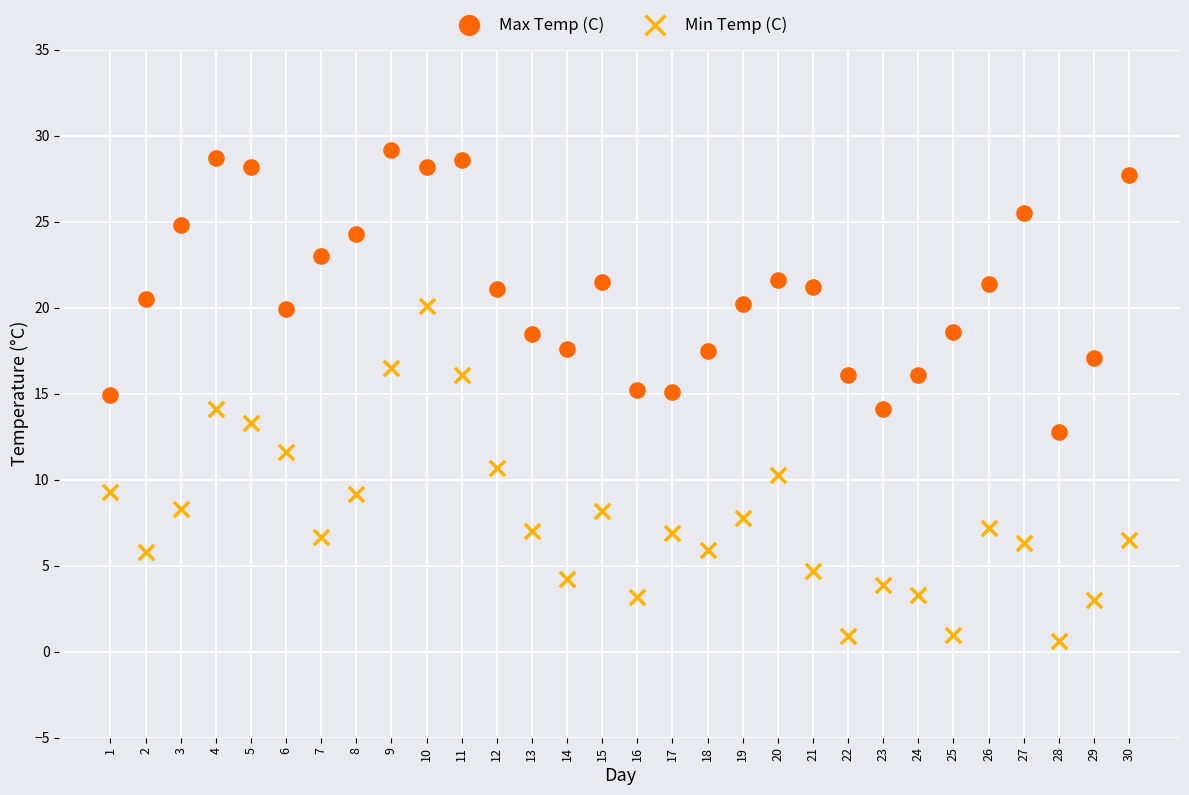

Which series reaches the maximum Y coordinate?

Max Temp (C)